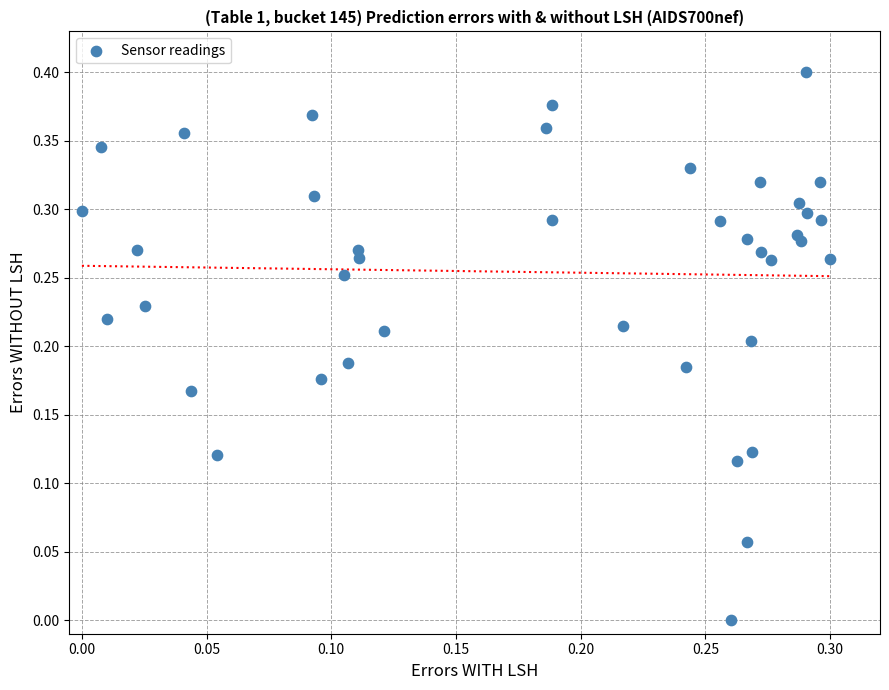

How many points are shown in the scatter plot?

40